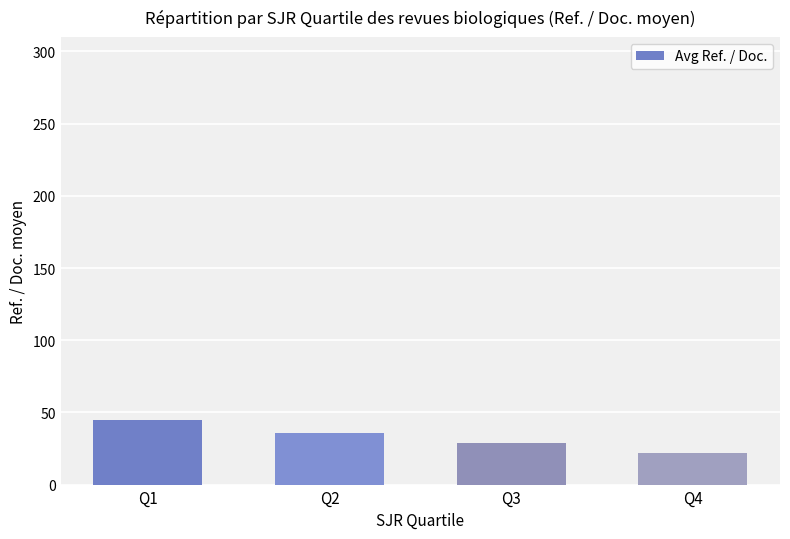

Which has a higher value, Q2 or Q1?

Q1